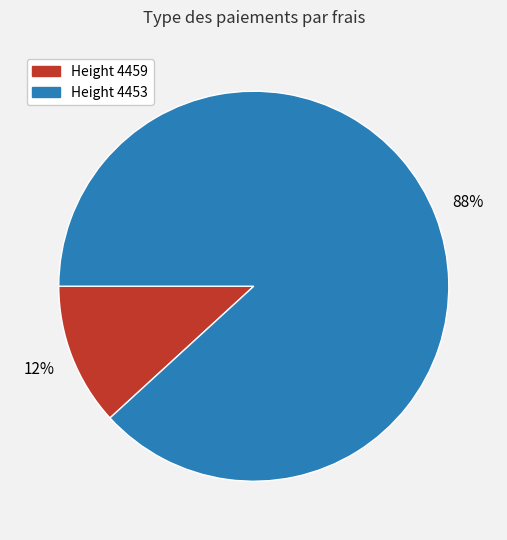

How many segments does this pie chart have?

2